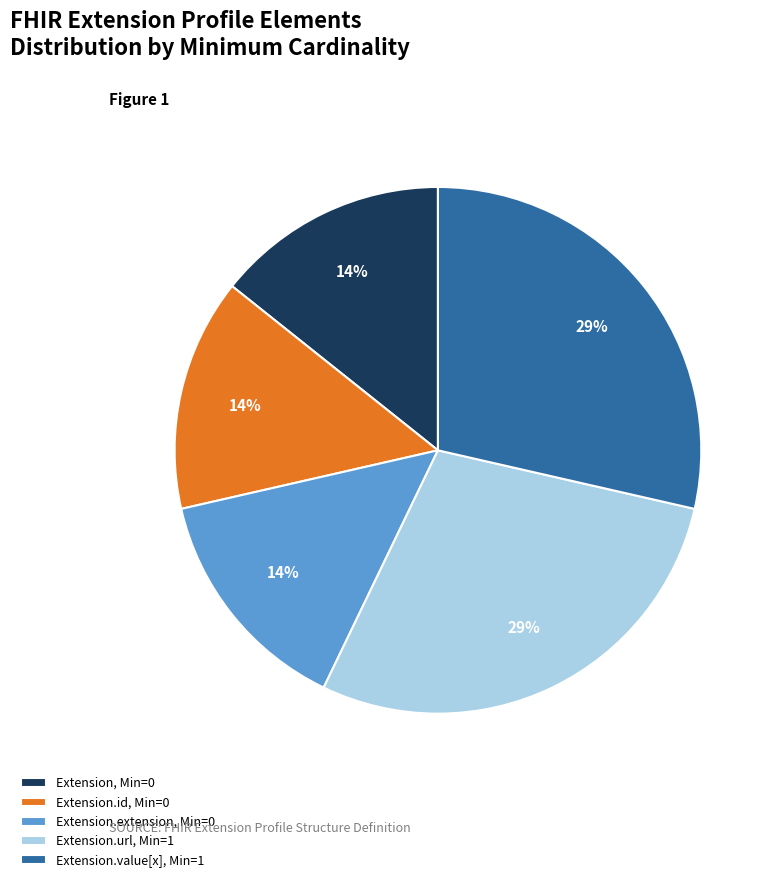

To the nearest percent, what is the combined percentage of Extension, Min=0 and Extension.value[x], Min=1?

43%